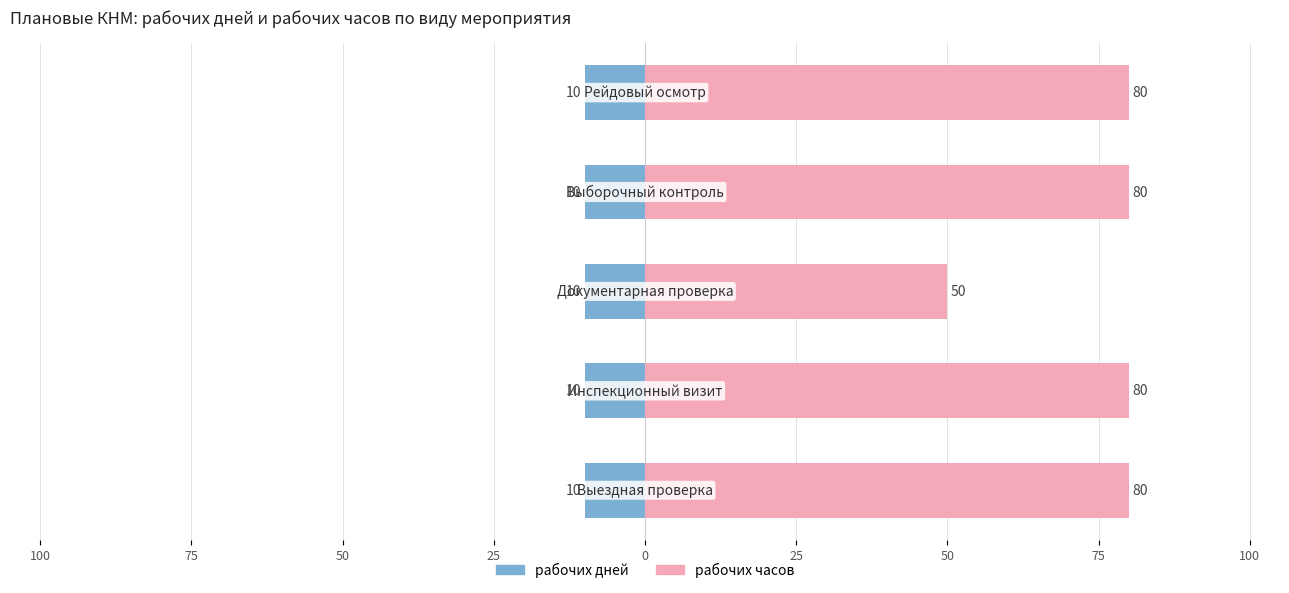

Is it true that рабочих дней equals 0.2 at 50?

False